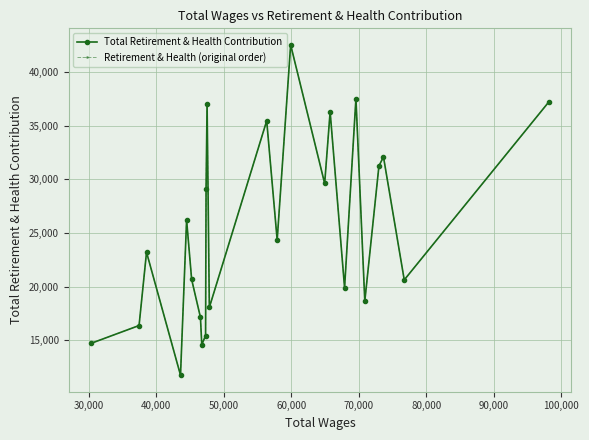

Which series has the largest range (max minus min)?

Total Retirement & Health Contribution